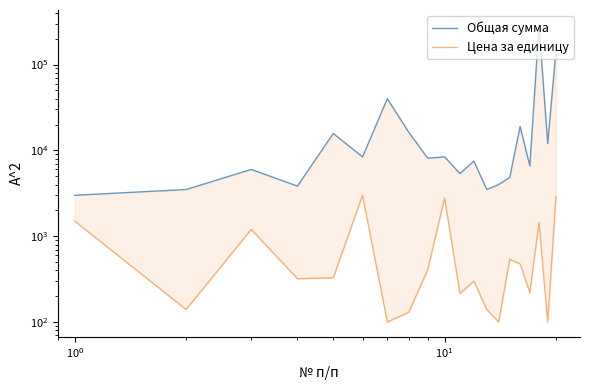

What are all the series names shown in the legend?

Общая сумма, Цена за единицу